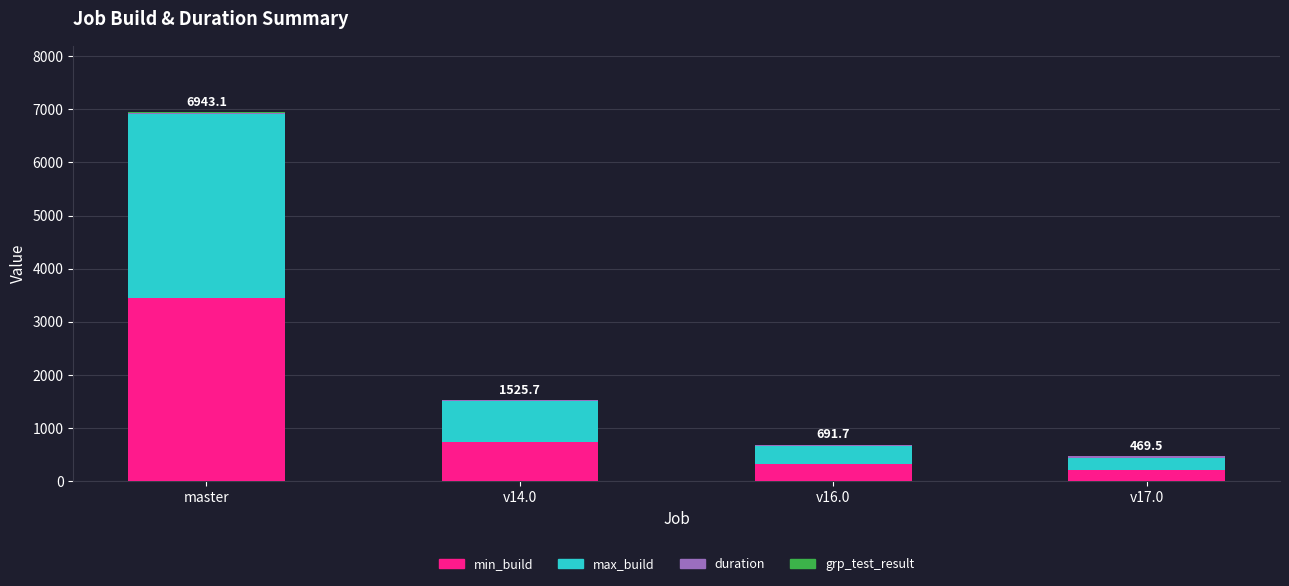

At which category is the sum across all series the highest?

master